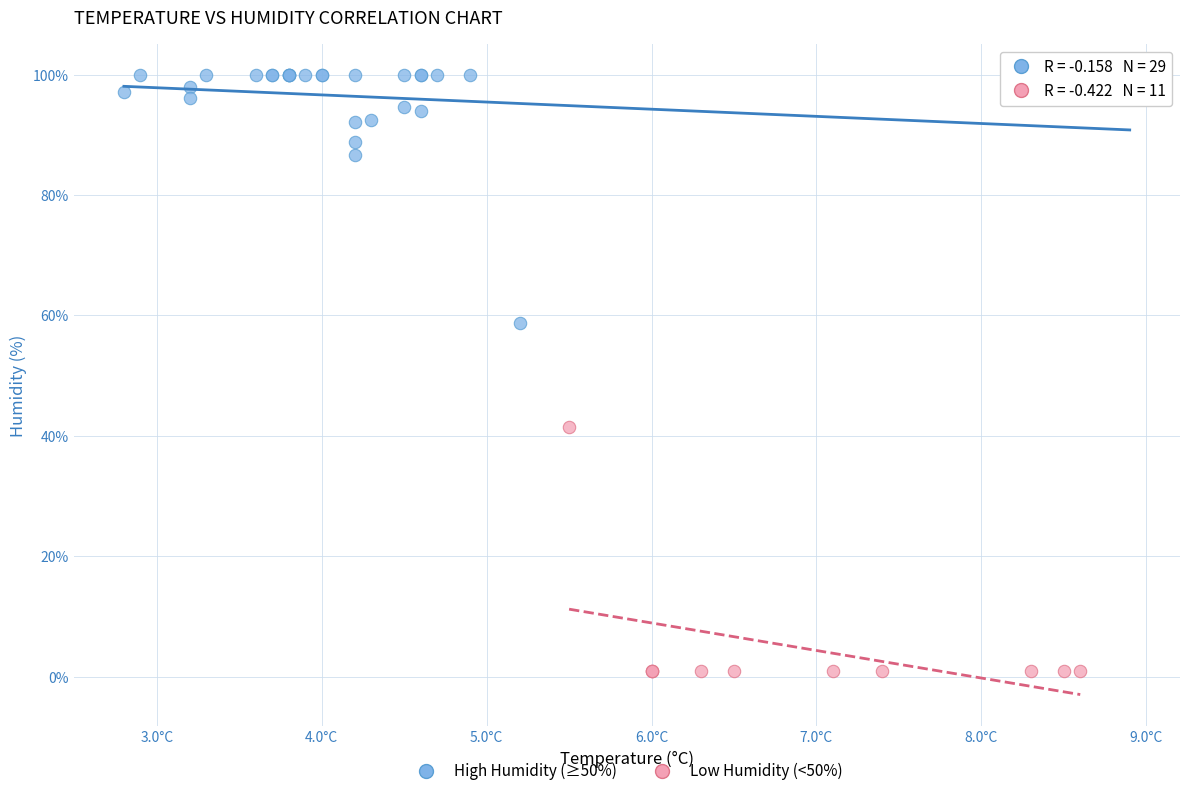

Which series contains the lowest Y value?

Low Humidity (<50%)